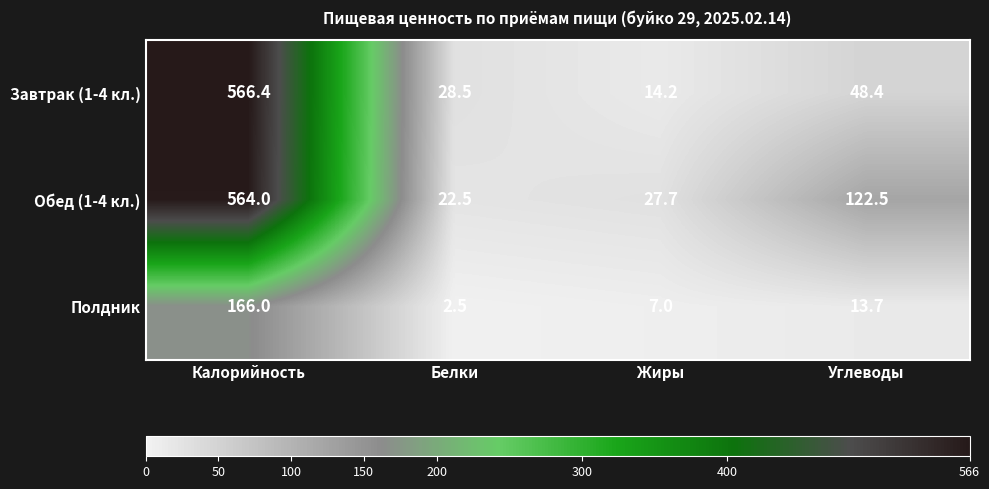

What is the average value of the Завтрак (1-4 кл.) series?

164.4